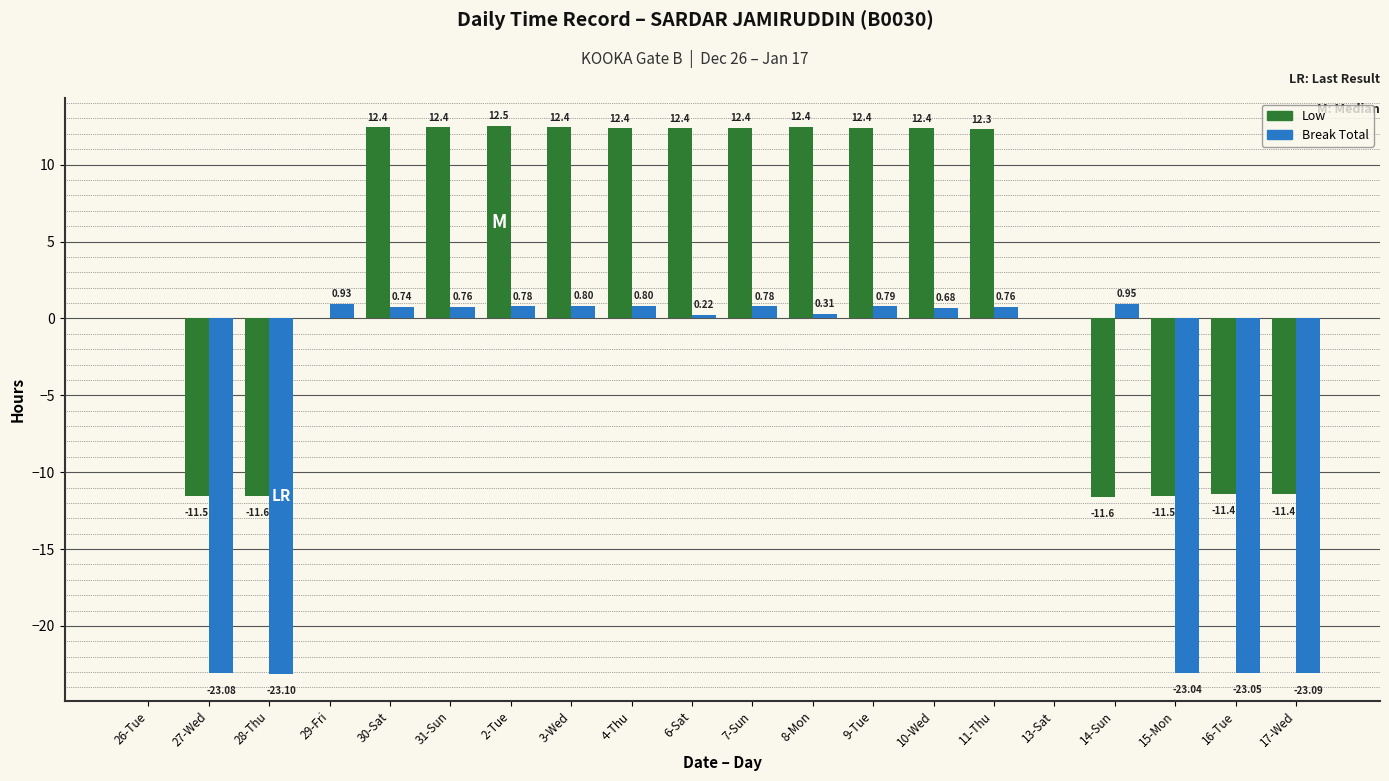

Is the value of Low at 10-Wed greater than the value of Break Total at 11-Thu?

Yes